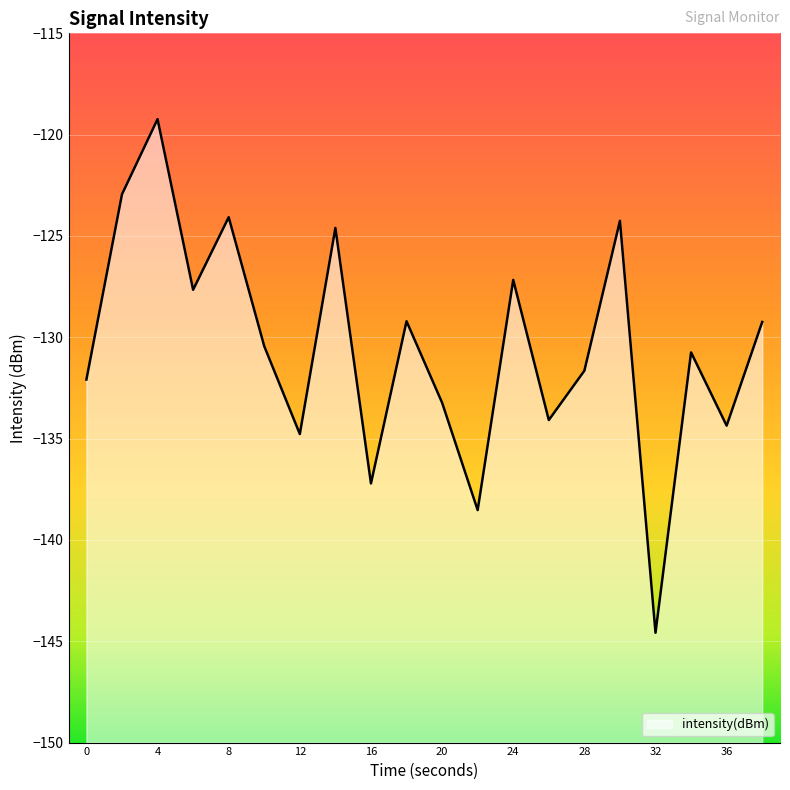

Rank the categories by value from highest to lowest.

4, 2, 8, 30, 14, 24, 6, 18, 38, 10, 34, 28, 0, 20, 26, 36, 12, 16, 22, 32